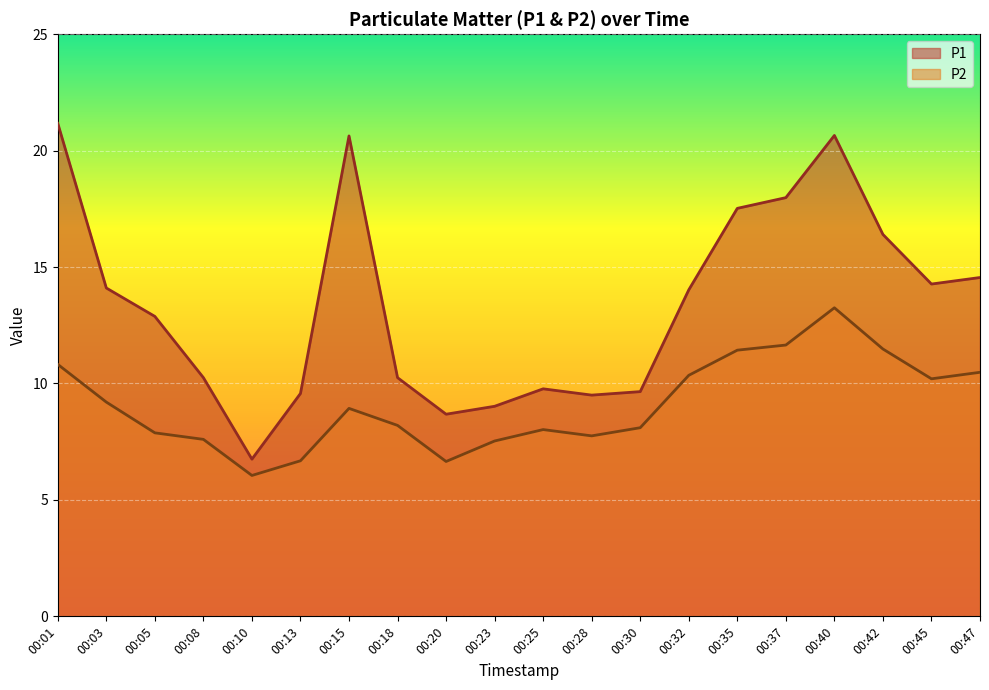

How many values in the P1 series are below 14?

10